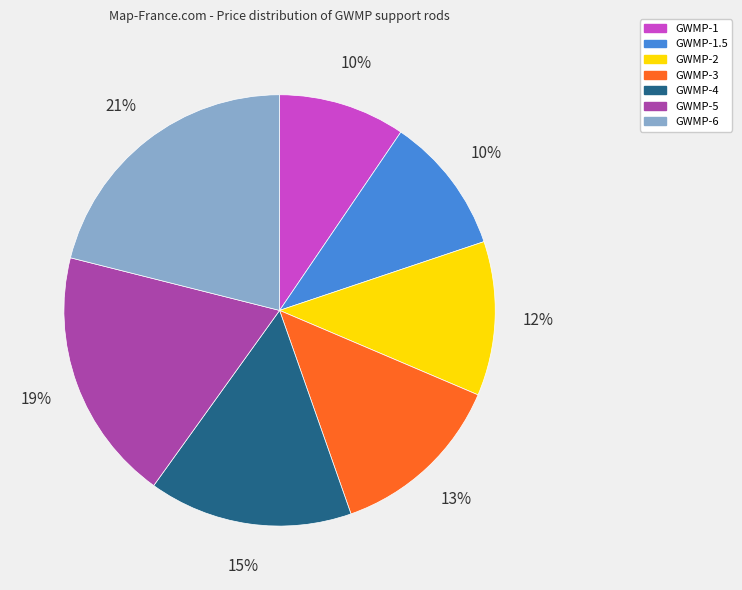

To the nearest percent, what is the average slice percentage?

14%